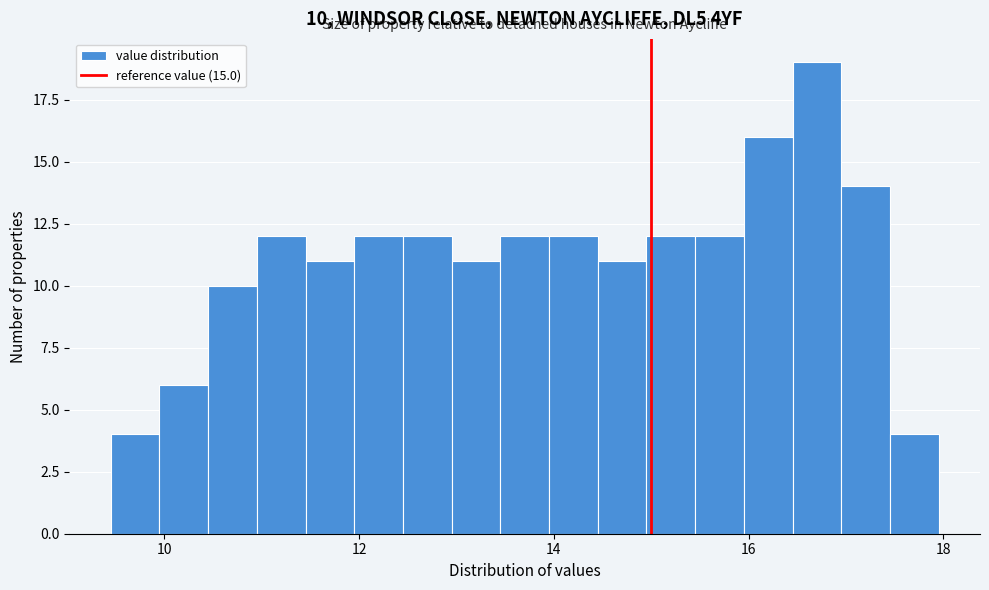

Around what value on the x-axis is the tallest bar? Give the approximate position of its centre, as read against the axis.

16.8